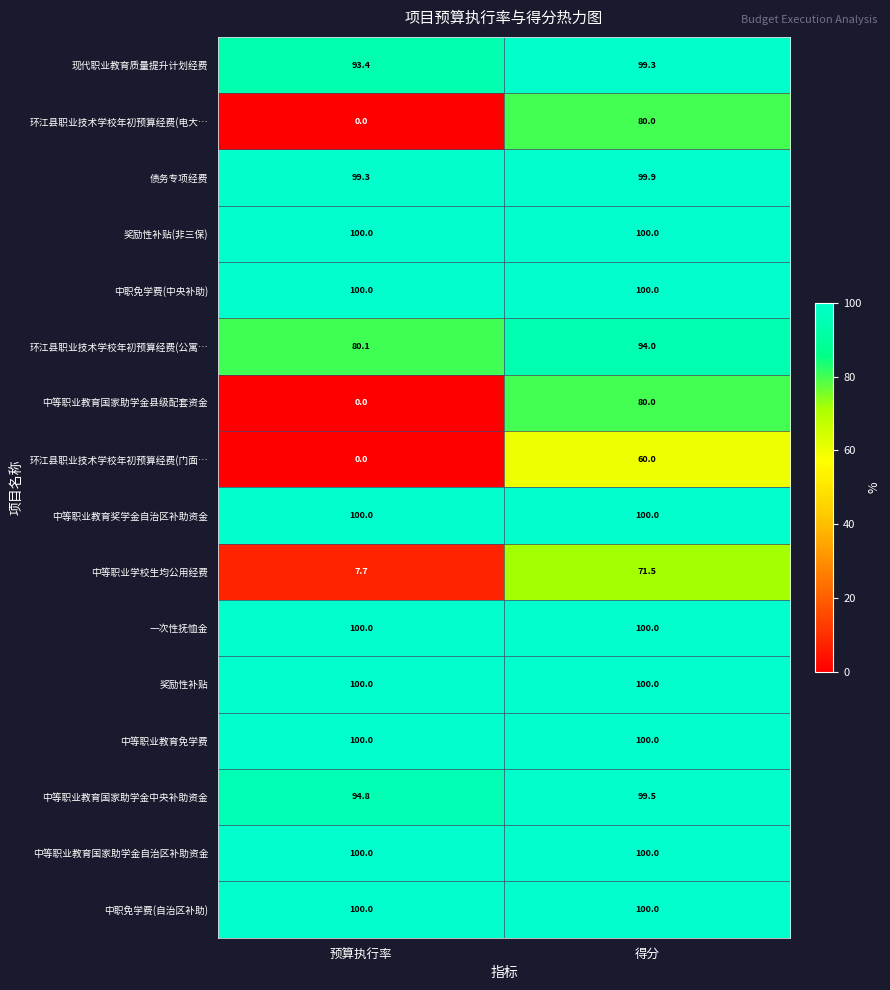

At which label is 现代职业教育质量提升计划经费 closest to 96?

预算执行率